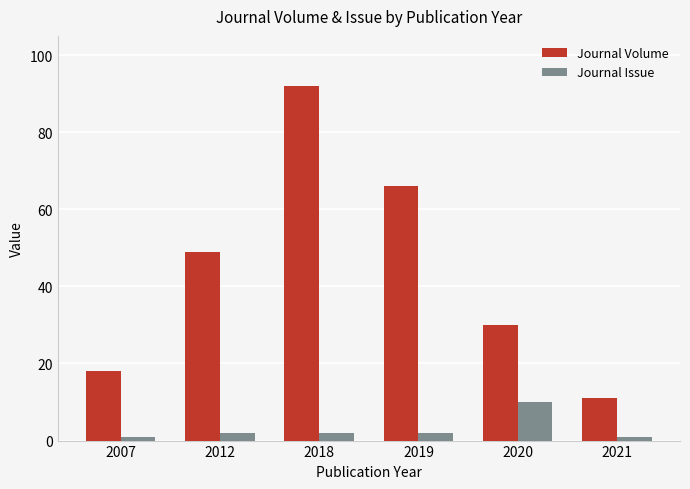

Is the value of Journal Volume at 2018 greater than the value of Journal Issue at 2019?

Yes